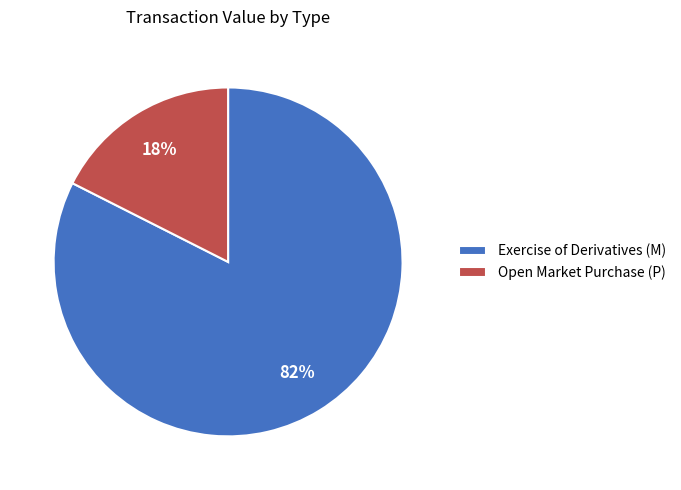

True or false: Open Market Purchase (P) accounts for 18% of the total.

True